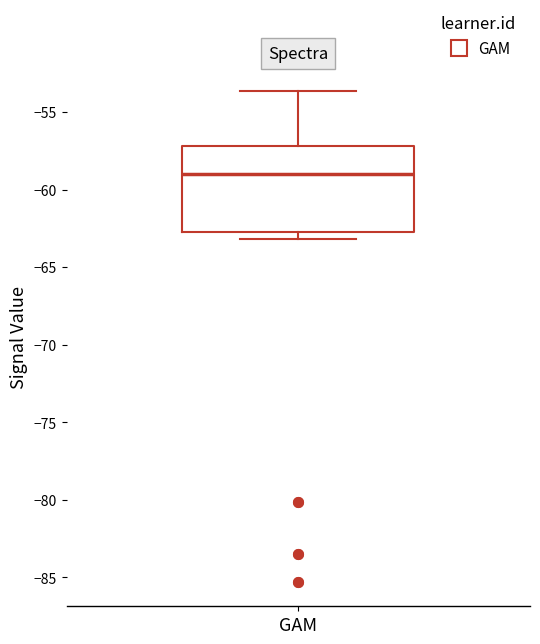

Where does the median line of the box for GAM sit on the y-axis? The values are not printed on the chart, so give them approximately, as read against the axis.

-59.0